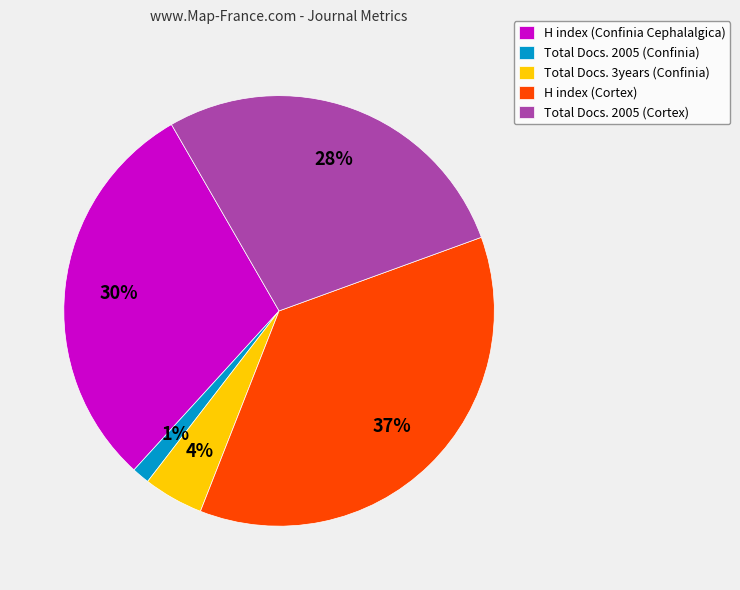

To the nearest percent, what is the average slice percentage?

20%